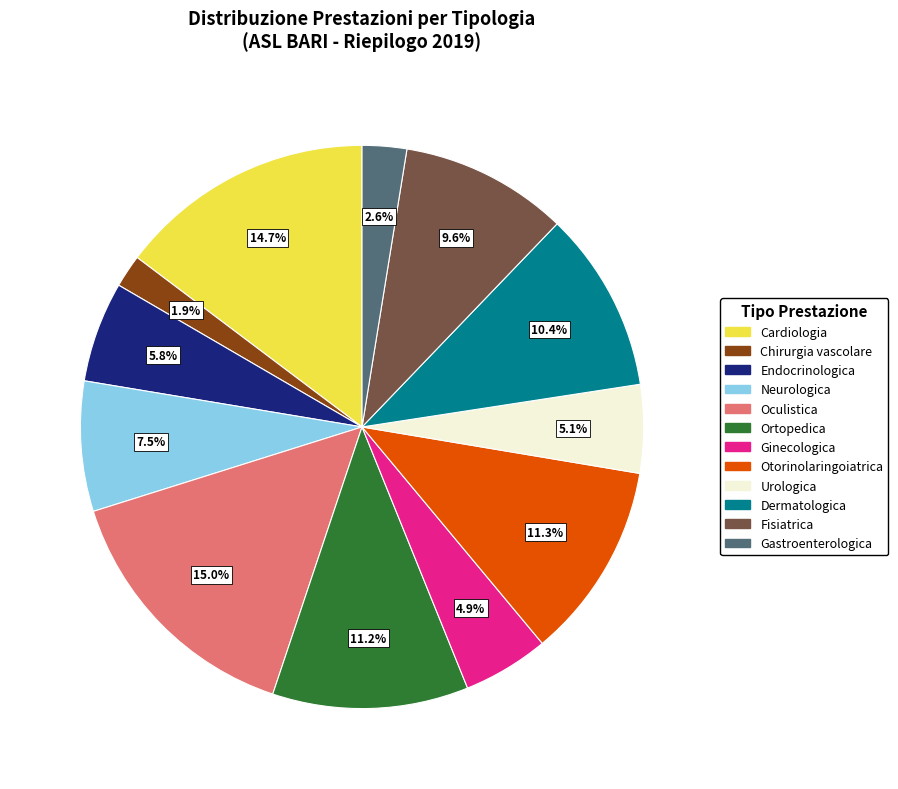

Does any single category account for the majority?

No